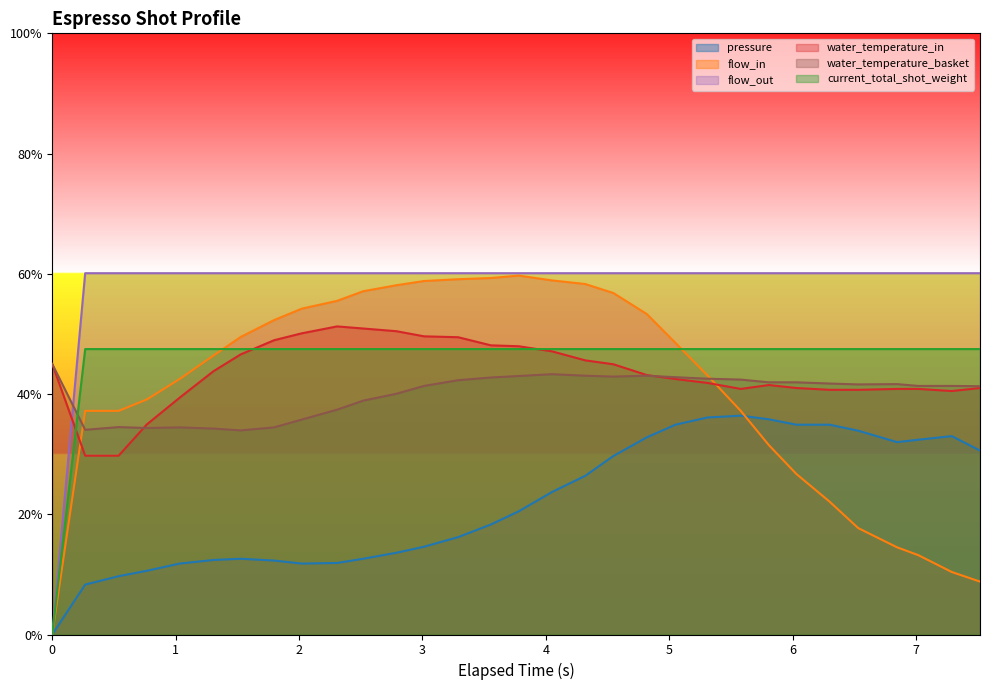

True or false: flow_in and water_temperature_in intersect in this chart.

True